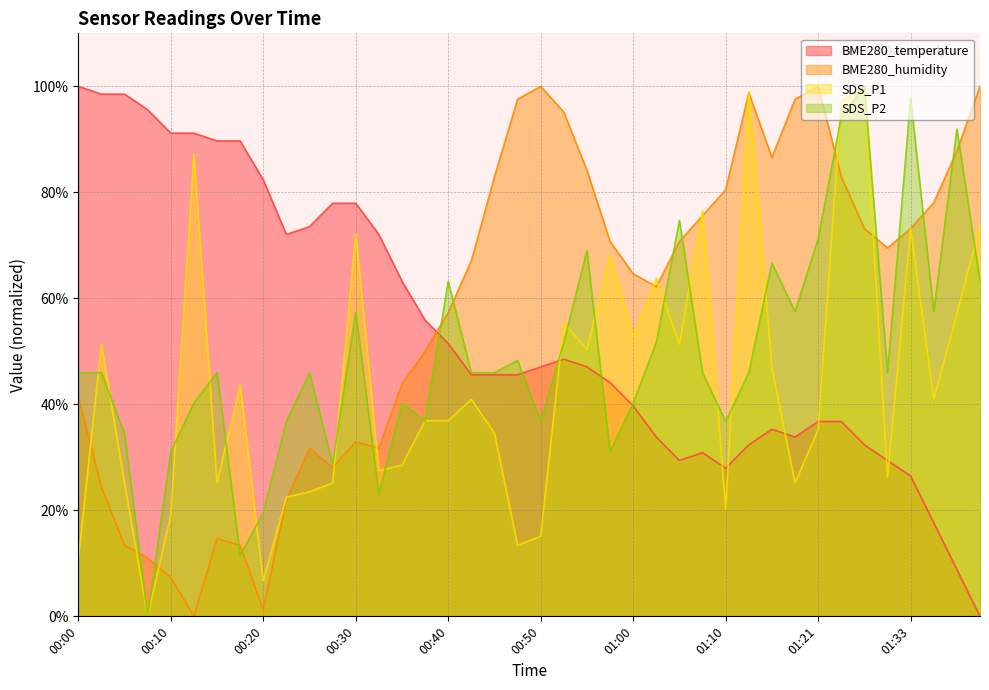

Where do SDS_P2 and BME280_humidity first cross each other?

00:05 and 00:07